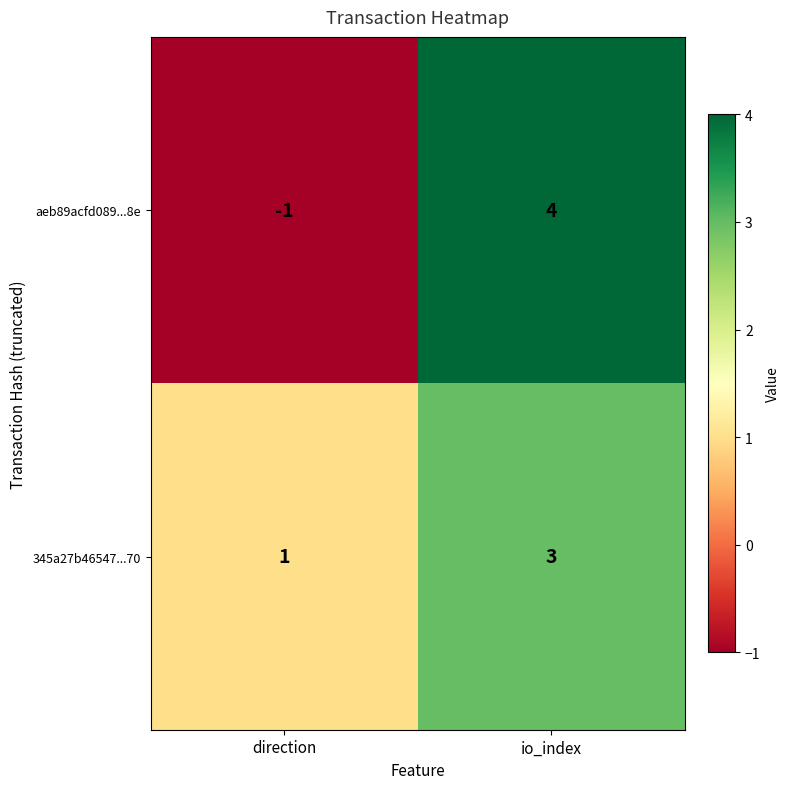

How many distinct data groups are displayed?

2